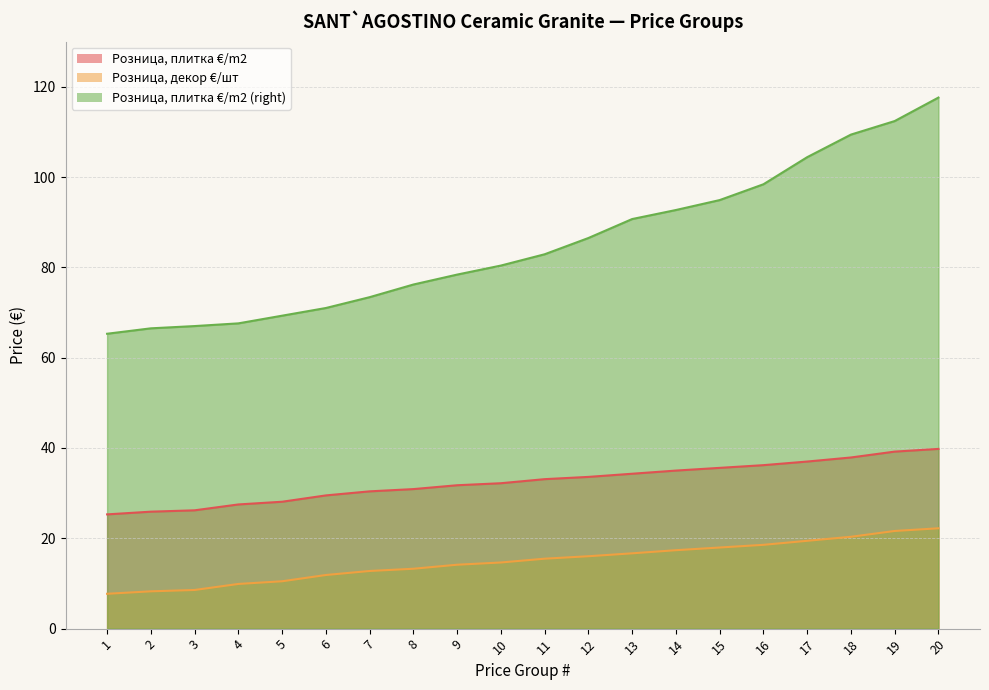

Which series has the largest total across all categories?

Розница, плитка €/m2 (right)